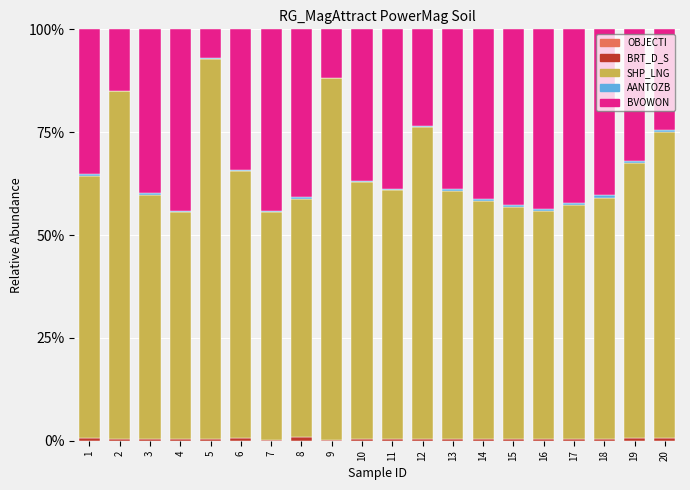

Between 14 and 13, which is larger?

13